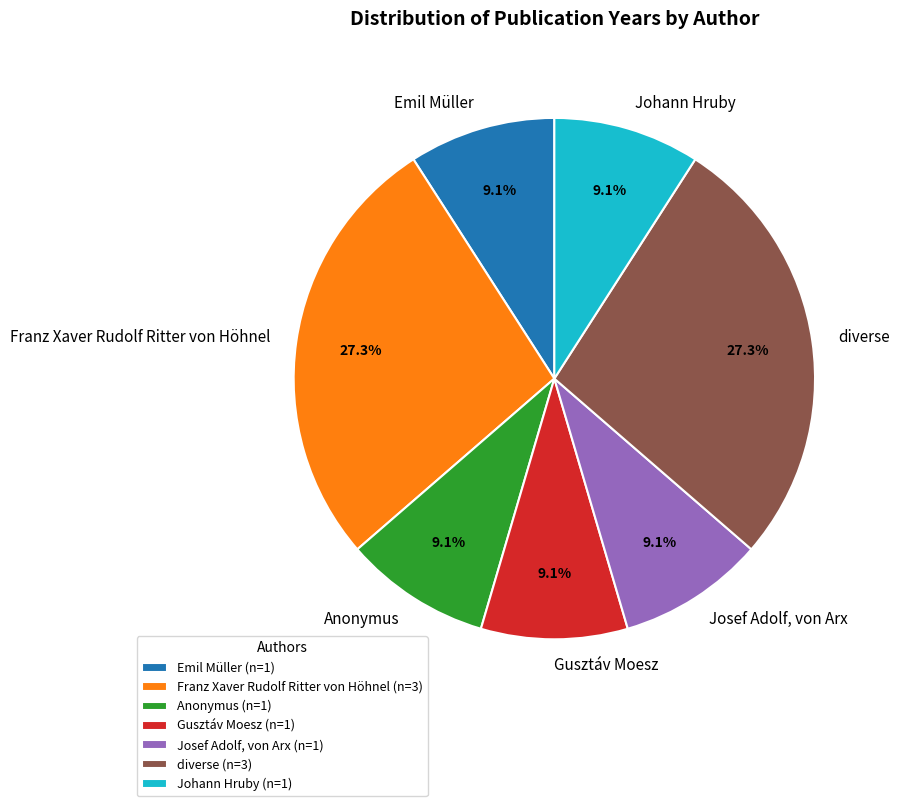

Combined, do Franz Xaver Rudolf Ritter von Höhnel and diverse account for over 50%?

Yes